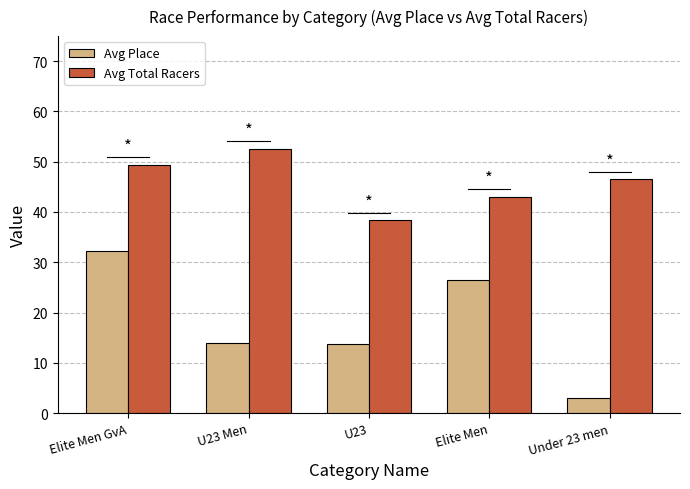

What is the approximate value of Avg Place at Elite Men GvA?

32.3